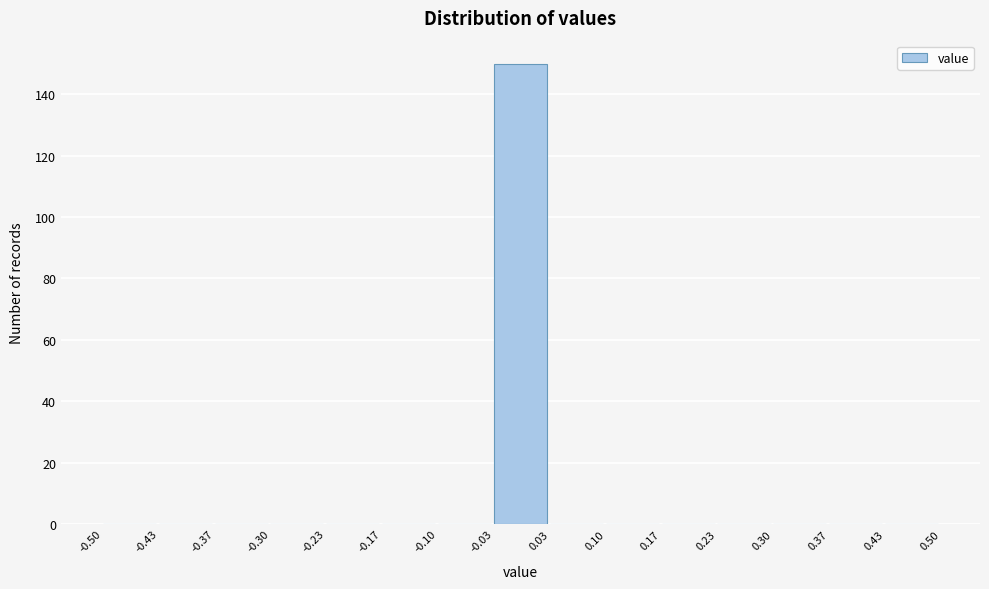

What is the height of the bar covering -0.03 to 0.03 on the x-axis? The values are not printed on the chart, so give them approximately, as read against the axis.

150